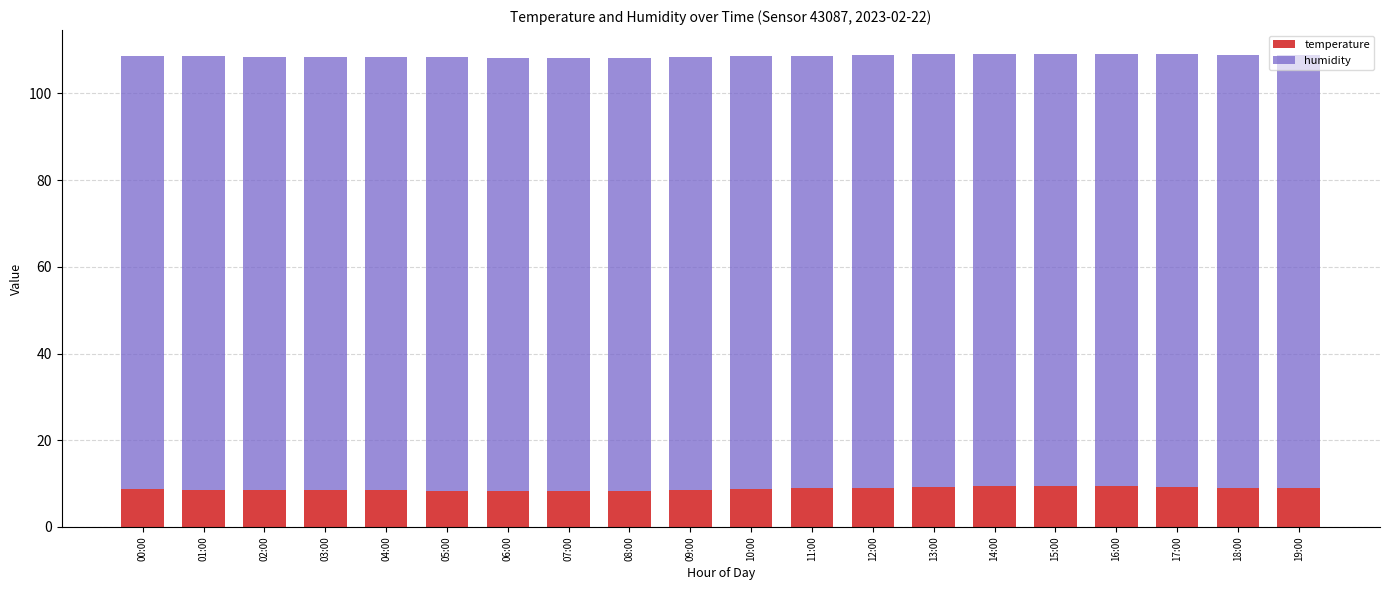

What is the sum of all temperature values?

176.0